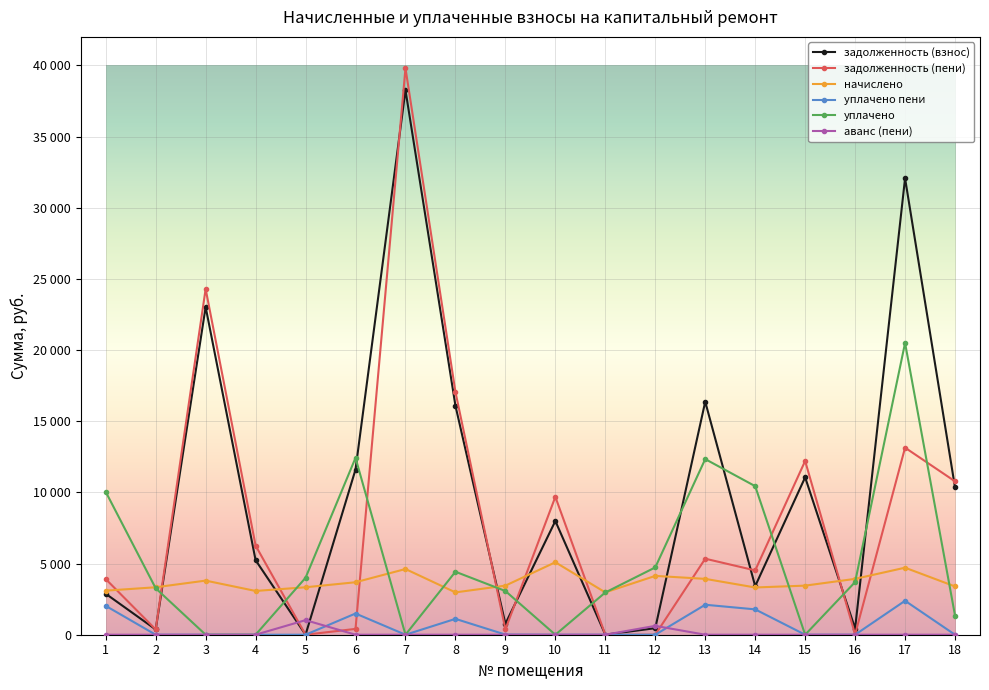

At which category does задолженность (пени) reach its first local peak?

3